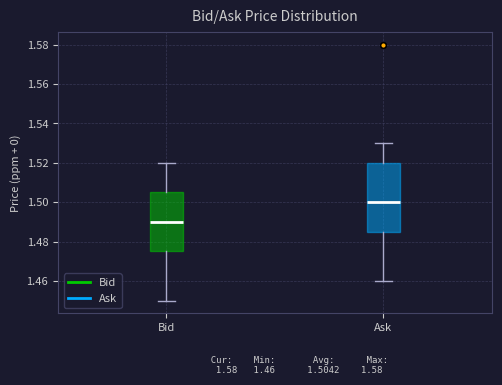

Which box has the highest median line?

Ask